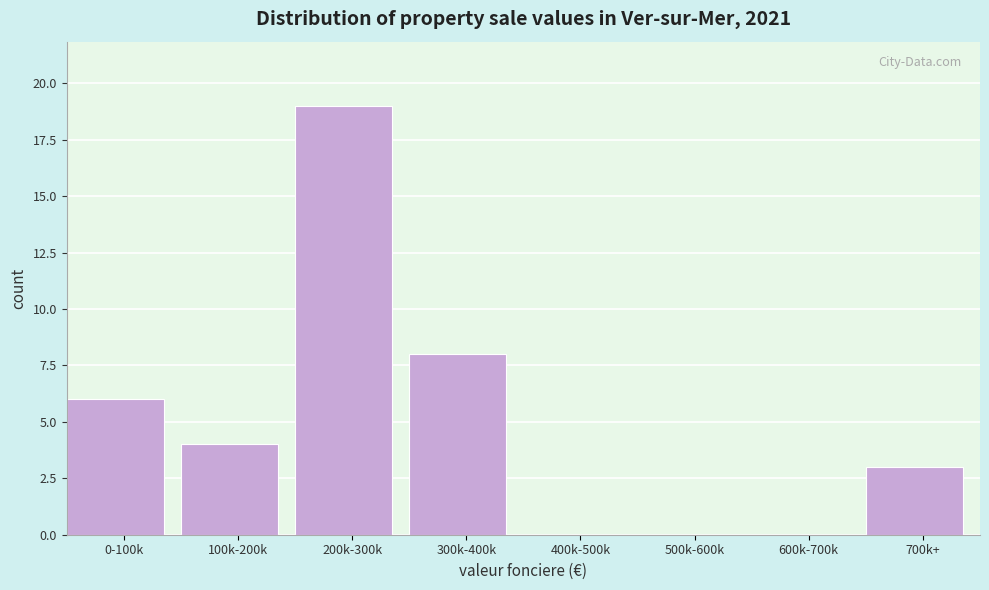

Reading right to left, transcribe all the data shown in this chart.

700k+=3	600k-700k=0	500k-600k=0	400k-500k=0	300k-400k=8	200k-300k=19	100k-200k=4	0-100k=6